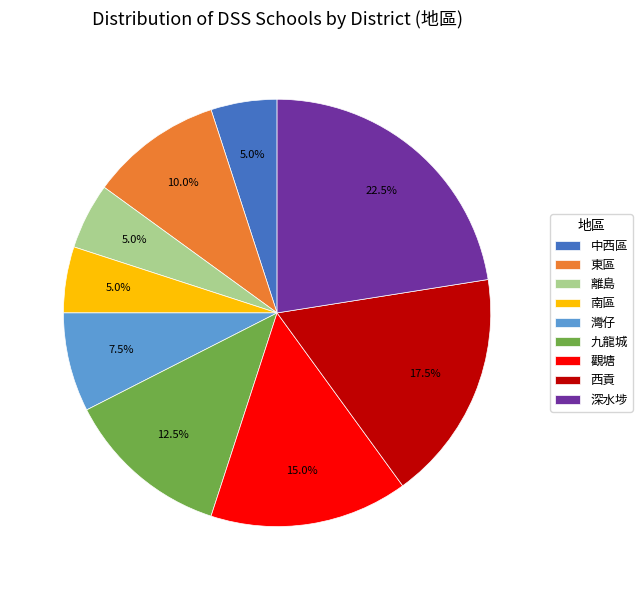

How many slices are in this pie chart?

9